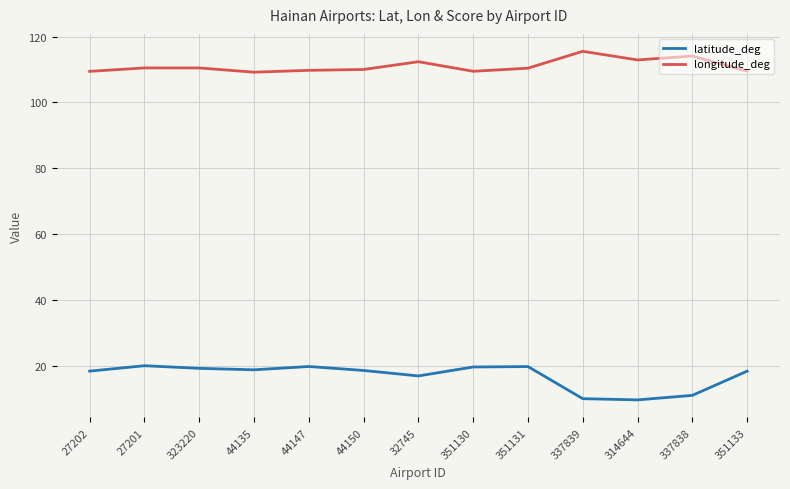

How many lines are shown in the chart?

2